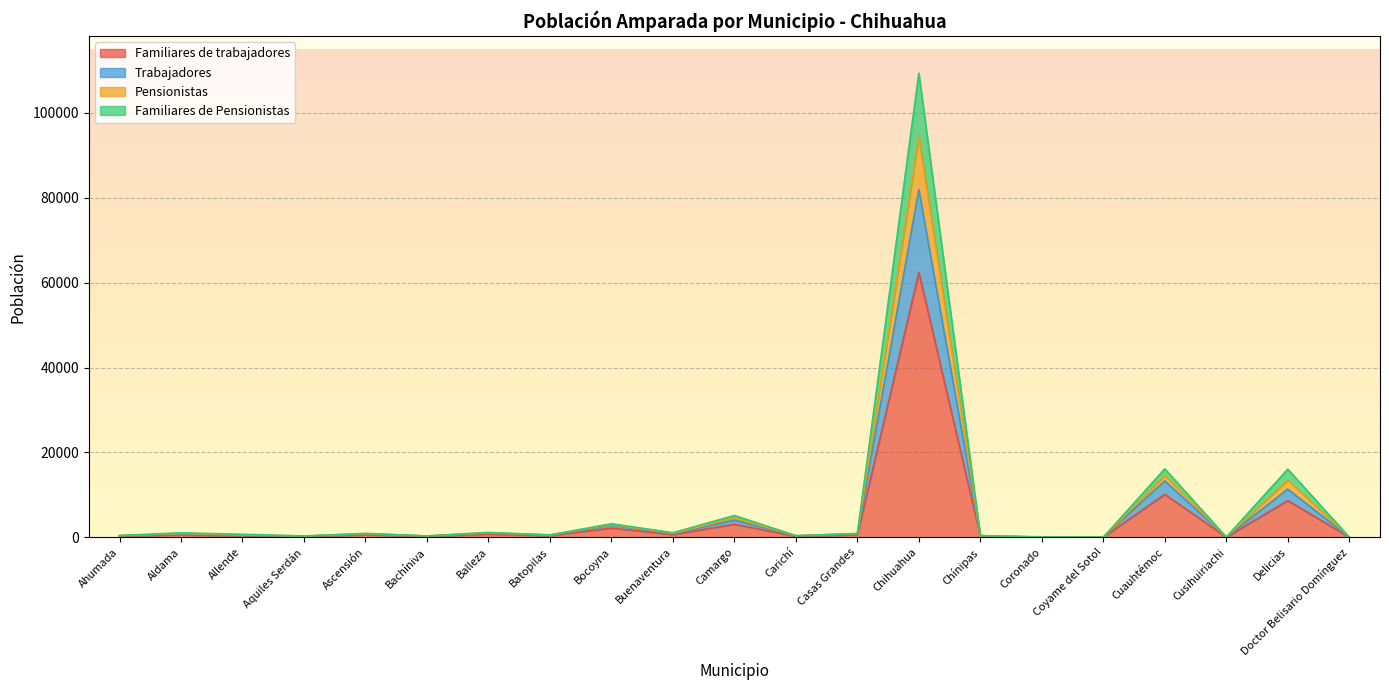

List the labels in order of Familiares de trabajadores value, largest first.

Chihuahua, Cuauhtémoc, Delicias, Camargo, Bocoyna, Balleza, Buenaventura, Ascensión, Aldama, Casas Grandes, Batopilas, Allende, Ahumada, Chínipas, Carichí, Bachíniva, Aquiles Serdán, Doctor Belisario Domínguez, Cusihuiriachi, Coronado, Coyame del Sotol